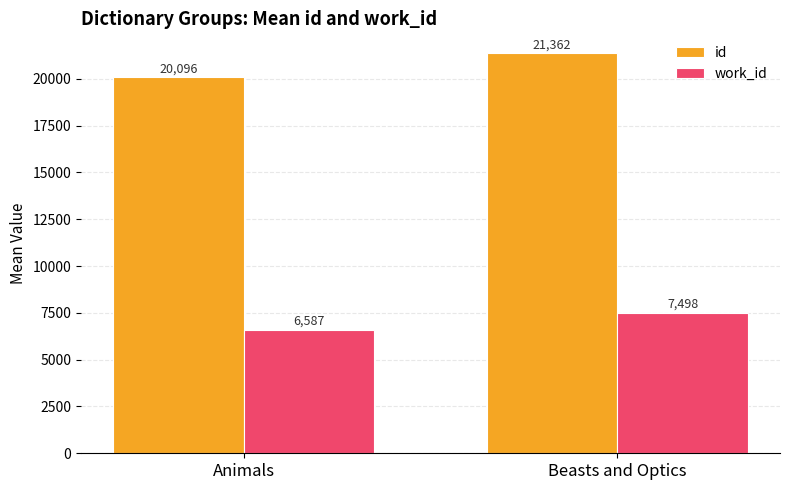

Are the bars grouped side by side (vs. stacked)?

Yes